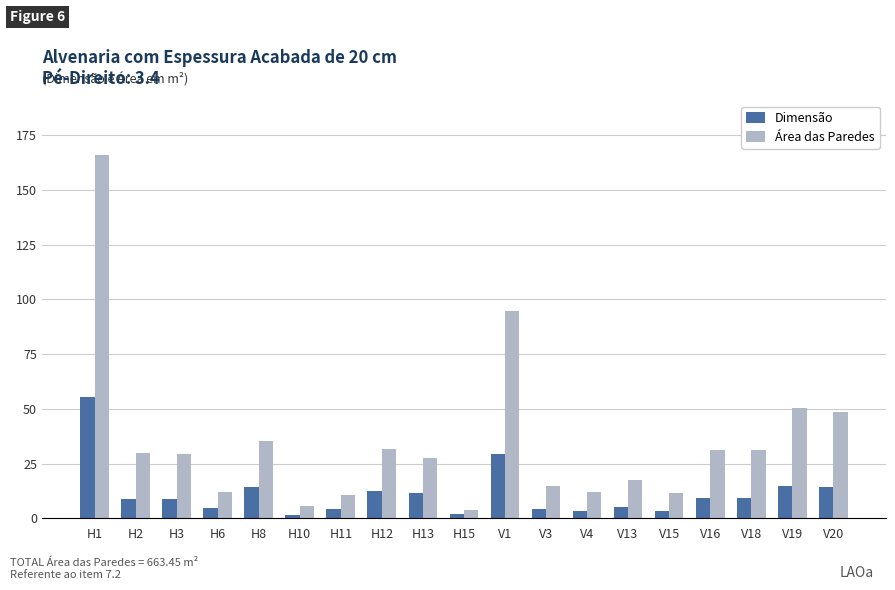

The Área das Paredes series shows 11.9 at H6. True or false?

True